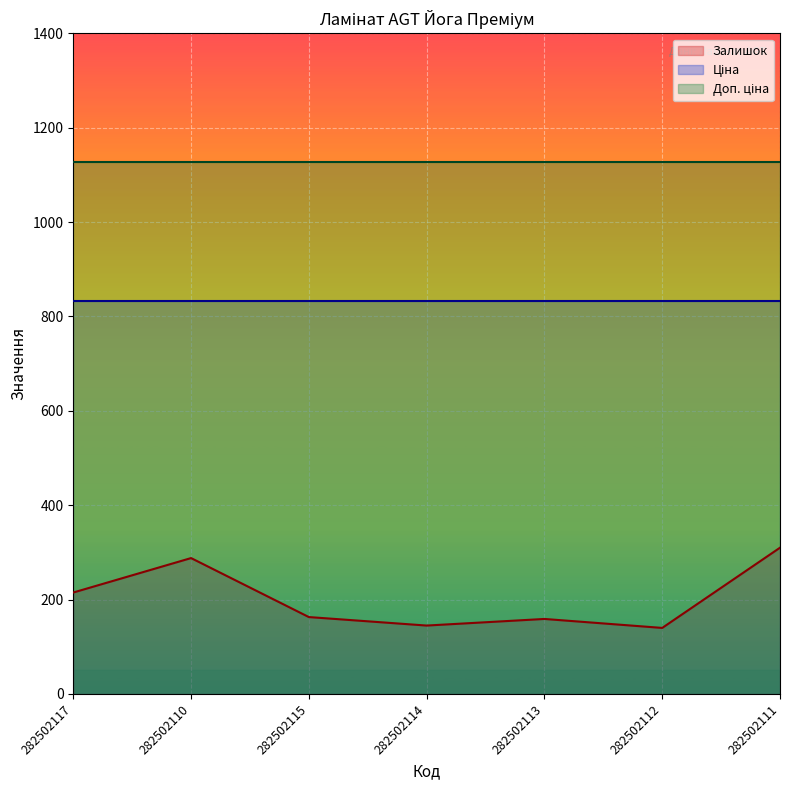

True or false: Залишок and Ціна cross at least once.

False